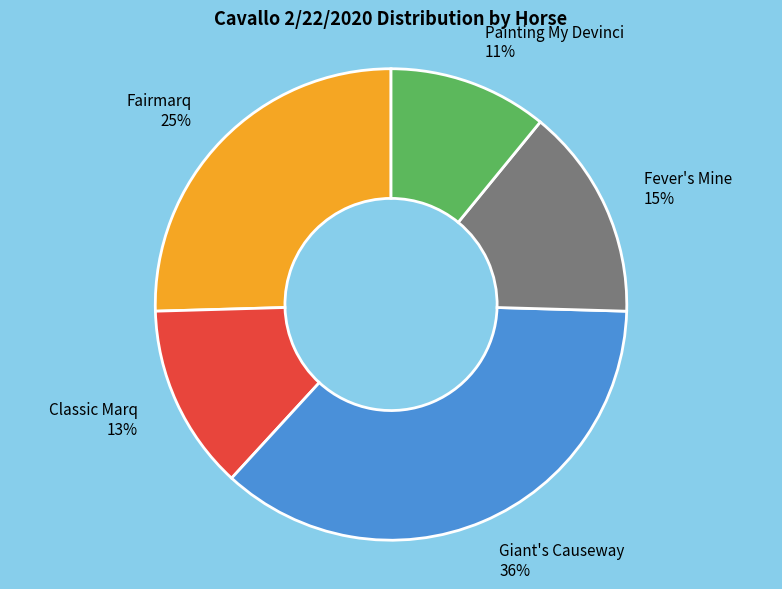

To the nearest percent, what portion does Painting My Devinci represent?

11%